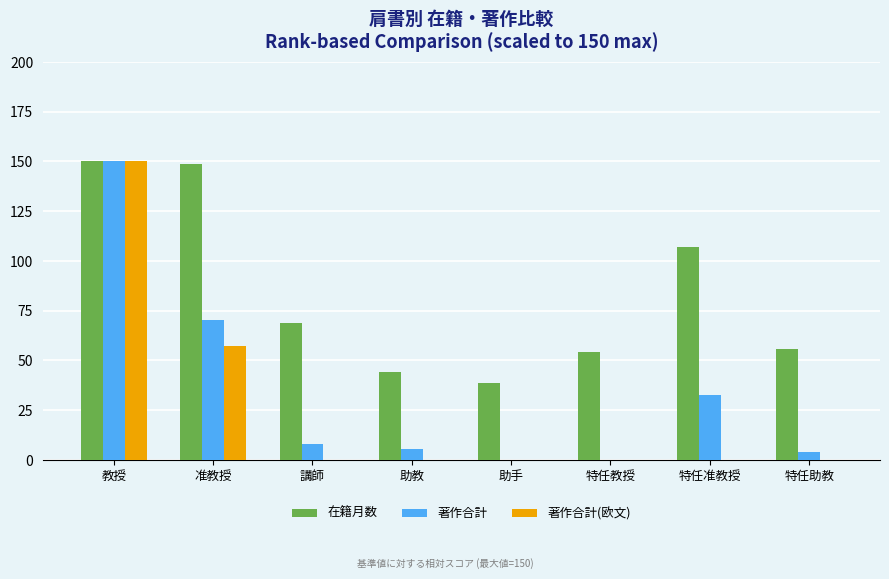

What is the sum of the 著作合計(欧文) values at 教授 and 特任助教?

150.0